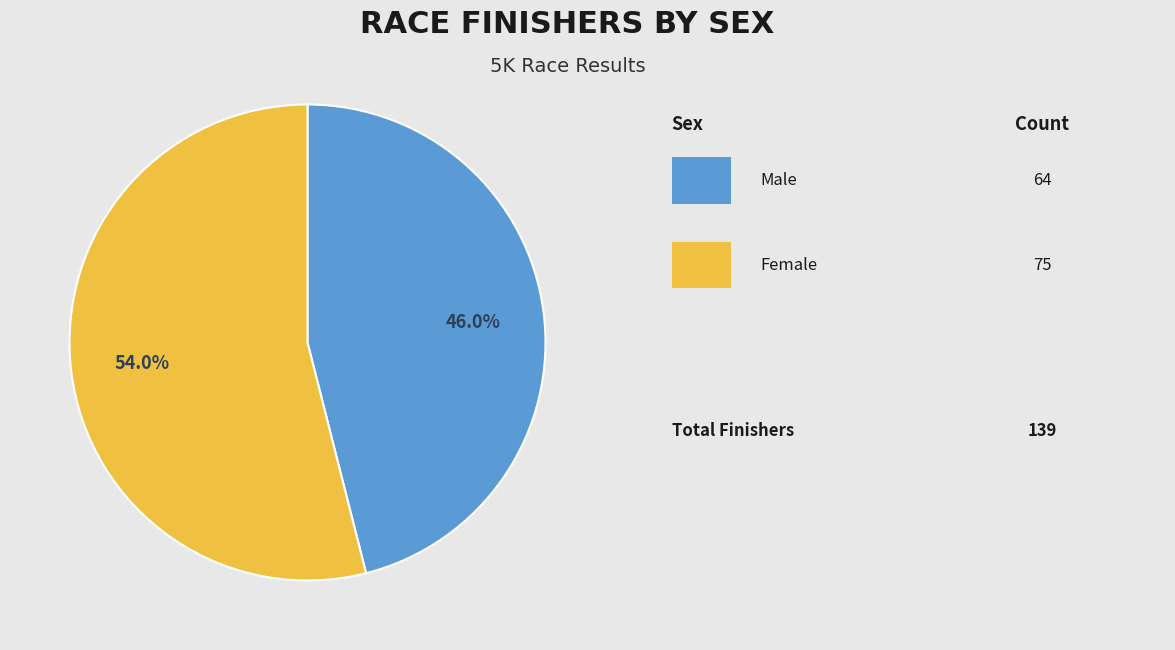

Is there a majority slice in this chart?

Yes